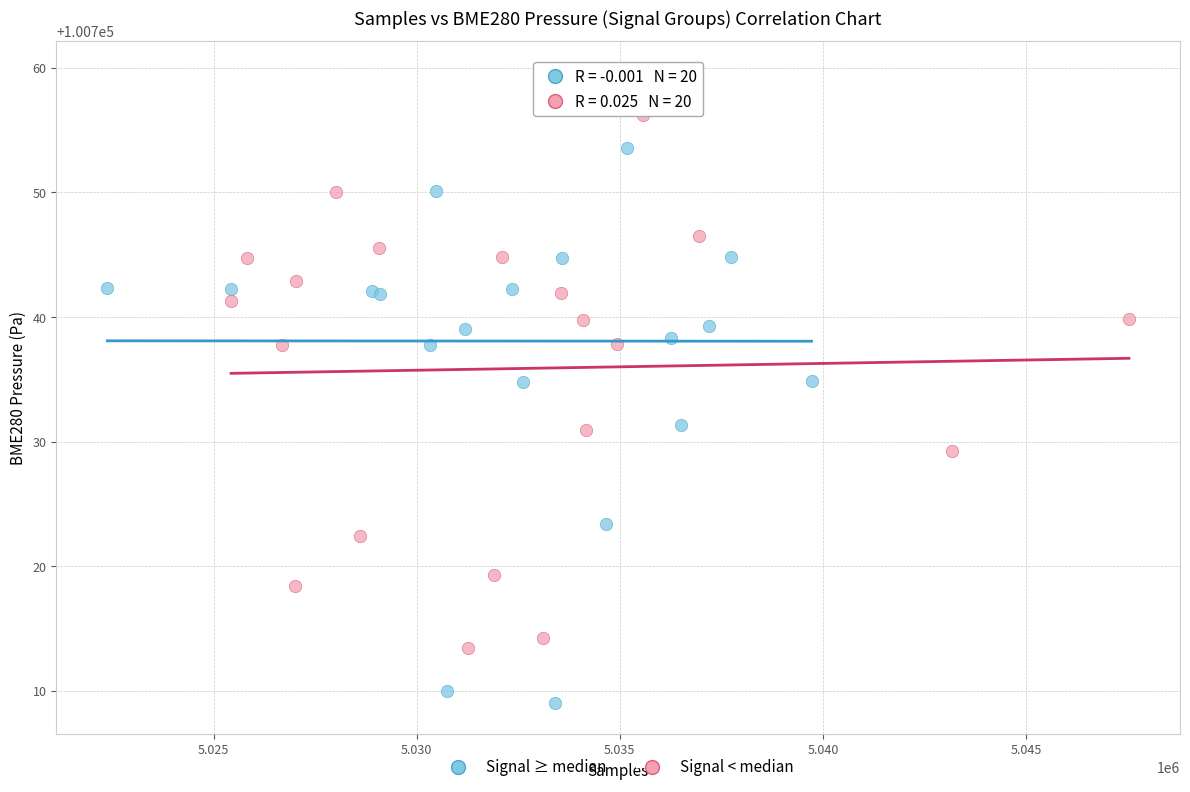

Which series reaches the minimum Y coordinate?

Signal ≥ median